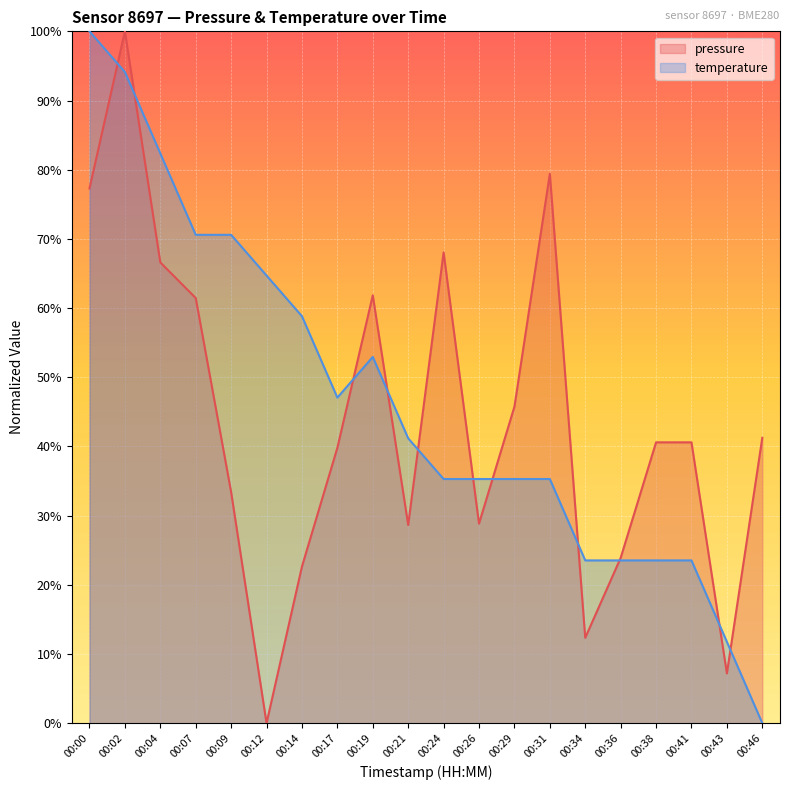

Which series changed the most between 00:00 and 00:12?

pressure